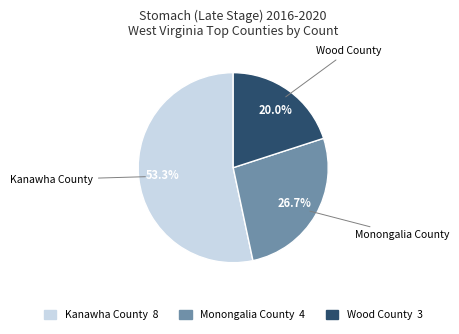

What is the largest slice in the pie chart?

Kanawha County